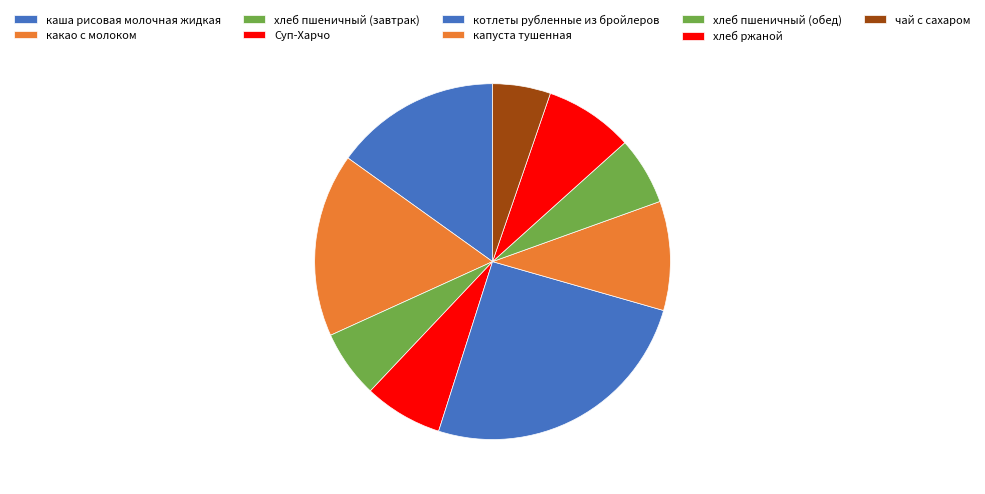

How many slices are in this pie chart?

9